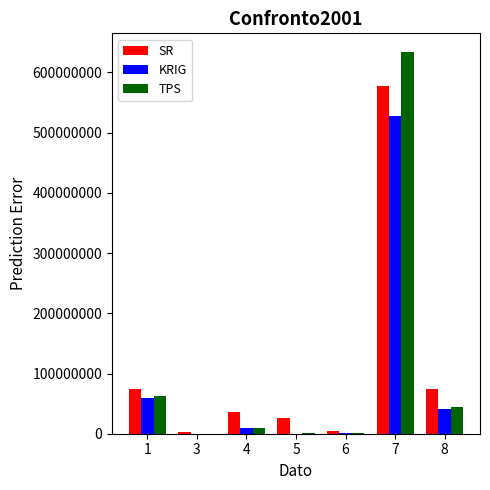

What is the average value of the SR series?

113733797.0